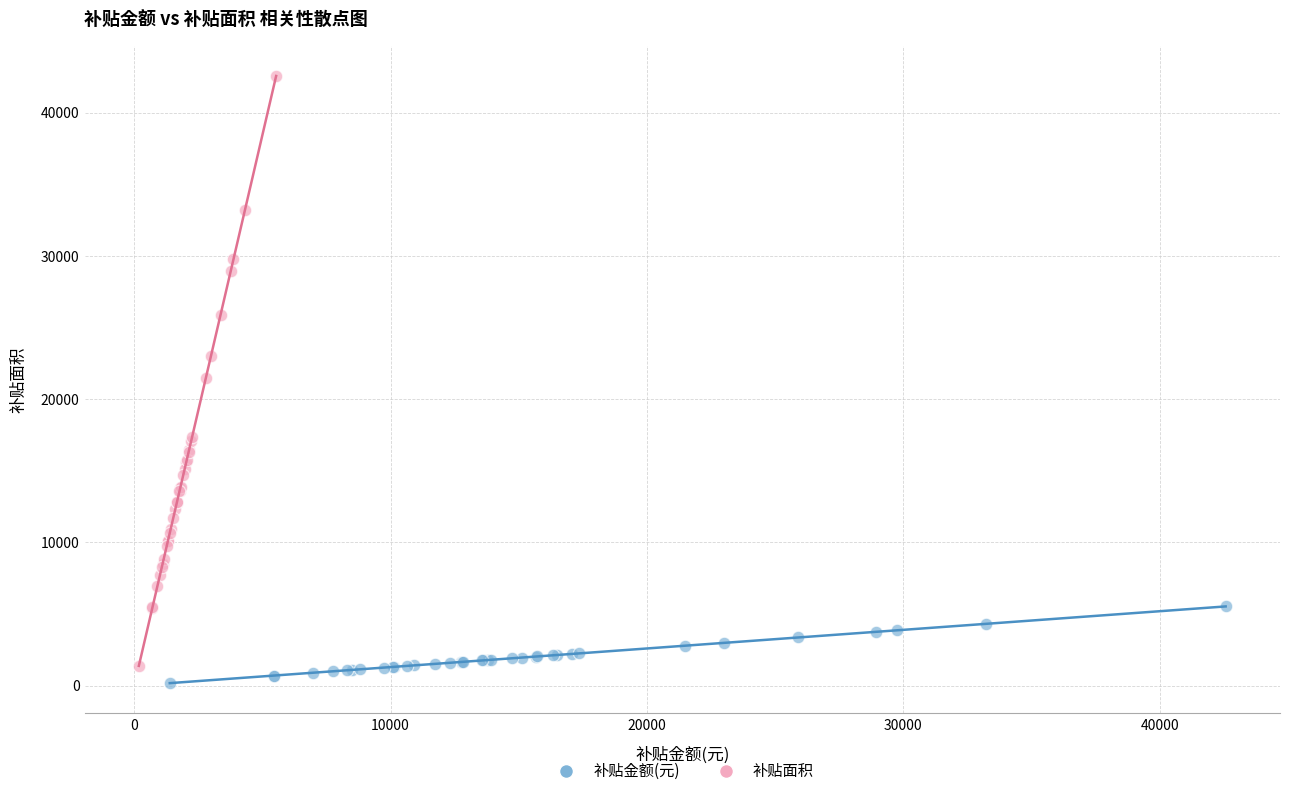

Which series has the largest Y range (max minus min)?

补贴面积